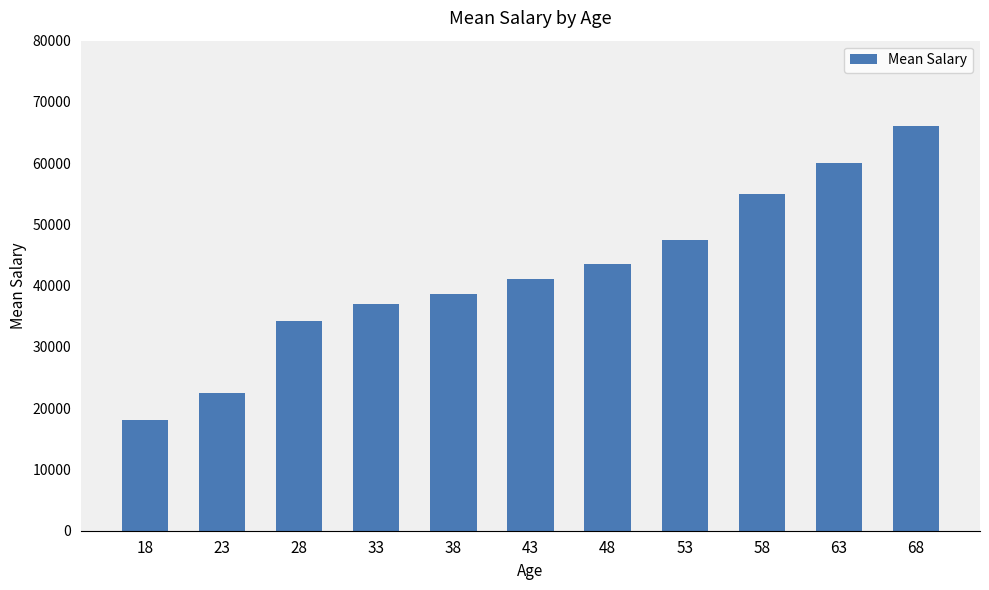

Approximately how many times larger is the value at 58 compared to 18?

3.1